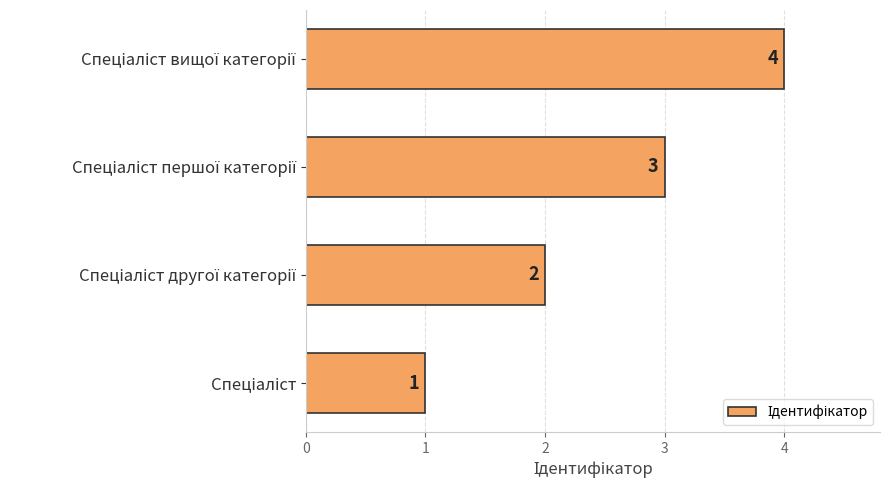

How many values are between 2 and 4?

3